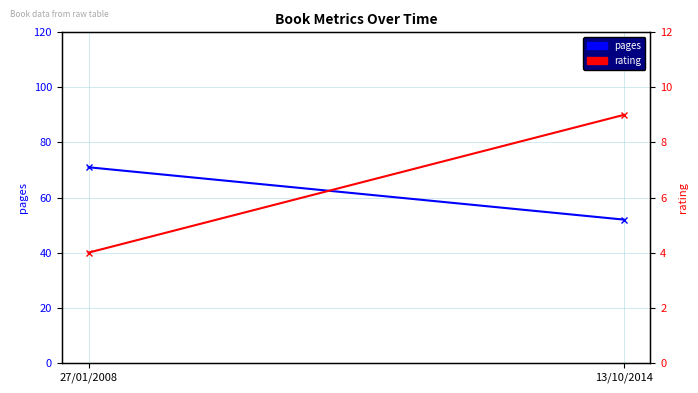

What position from the left is 13/10/2014?

2